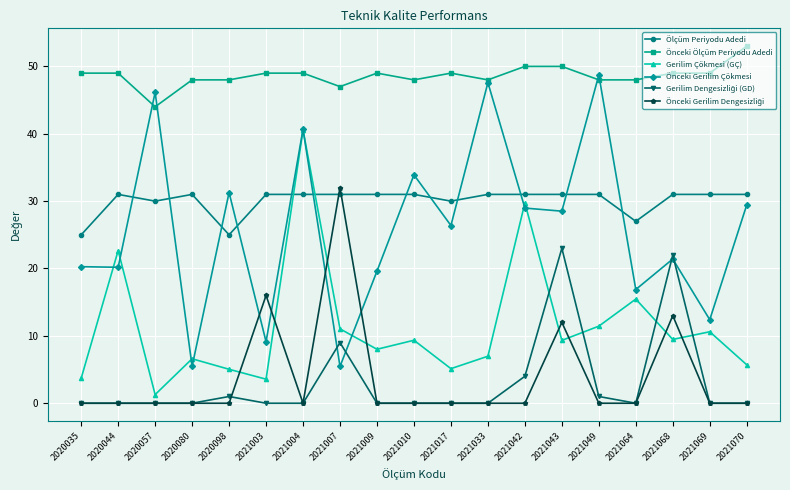

At which category is the sum across all series the highest?

2021004